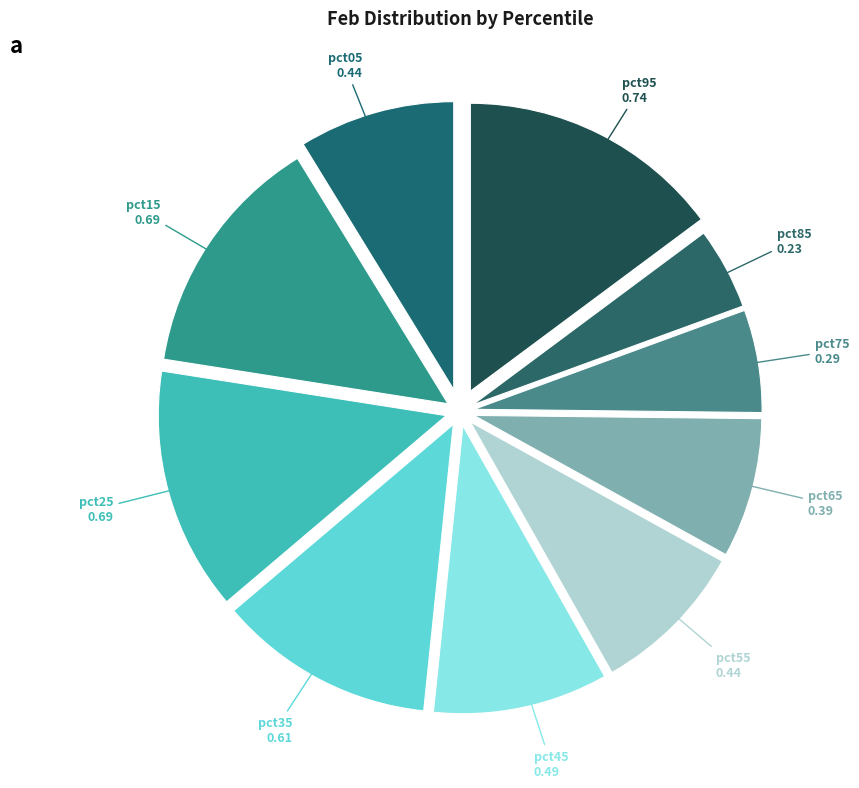

How many slices are in this pie chart?

10